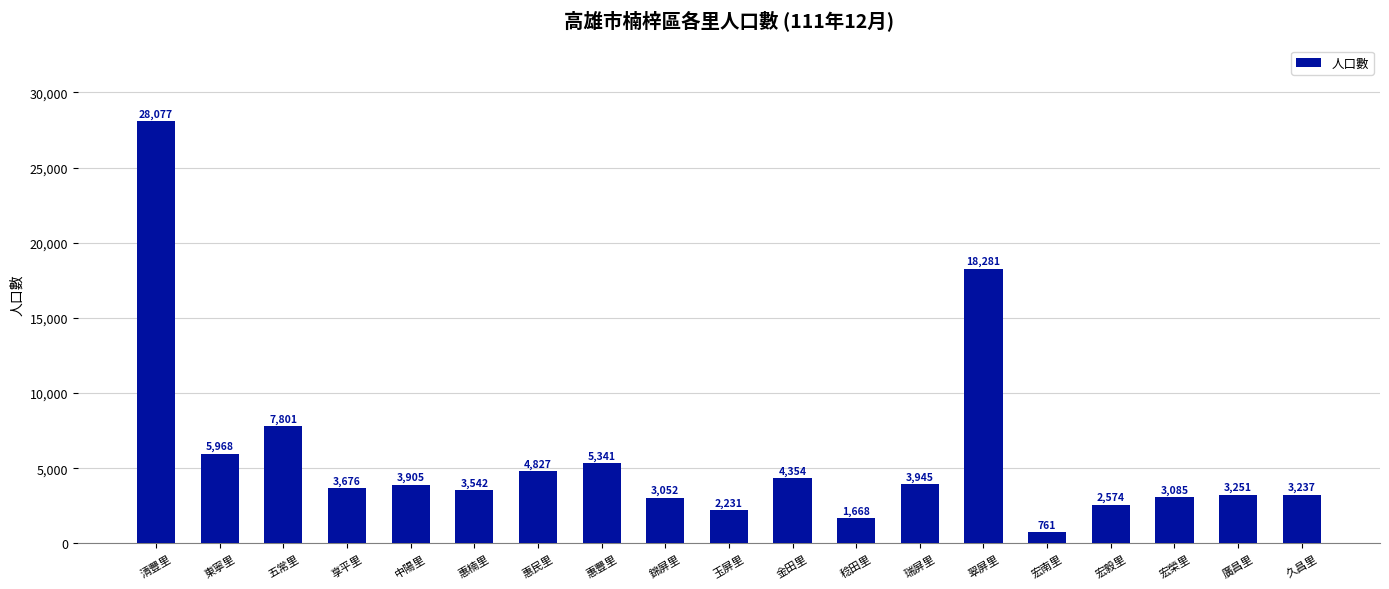

What is the difference between the values at 久昌里 and 宏榮里?

152